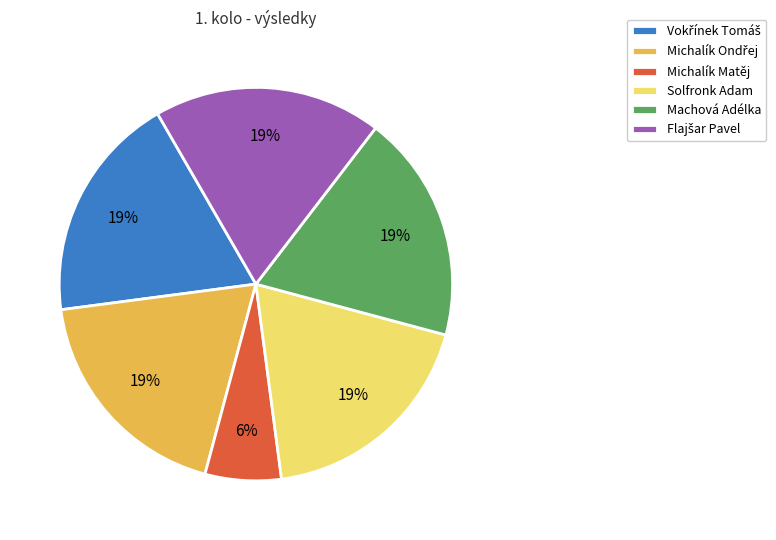

The Solfronk Adam slice represents 19% of the pie. True or false?

True